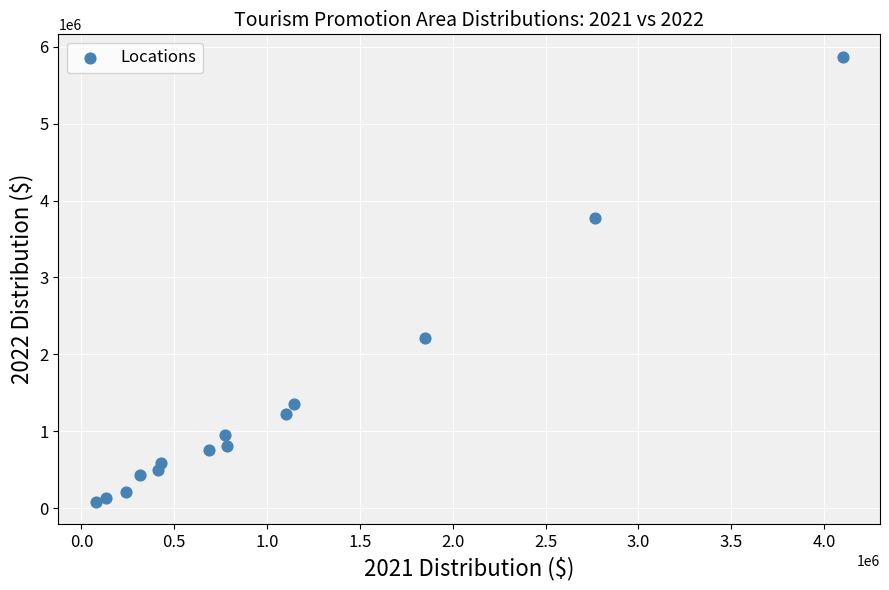

What is the range of X values (max minus min)?

4023344.0